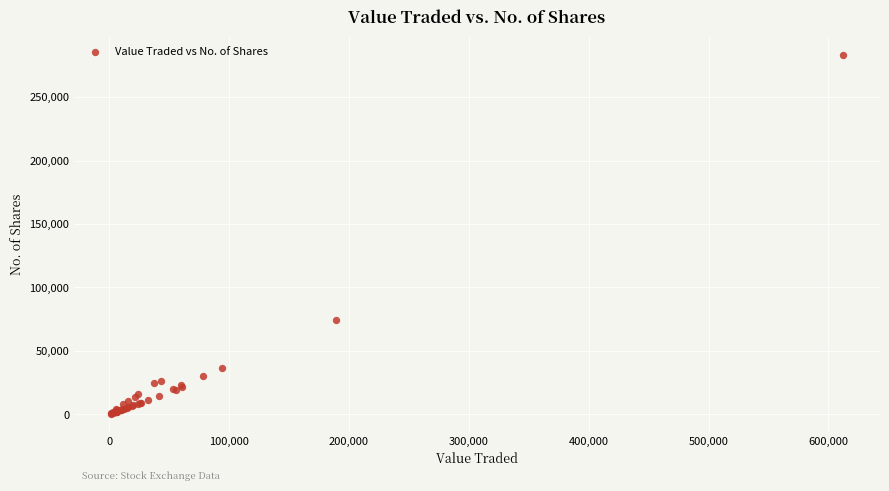

What Y value in the scatter plot is closest to 141950?

74546